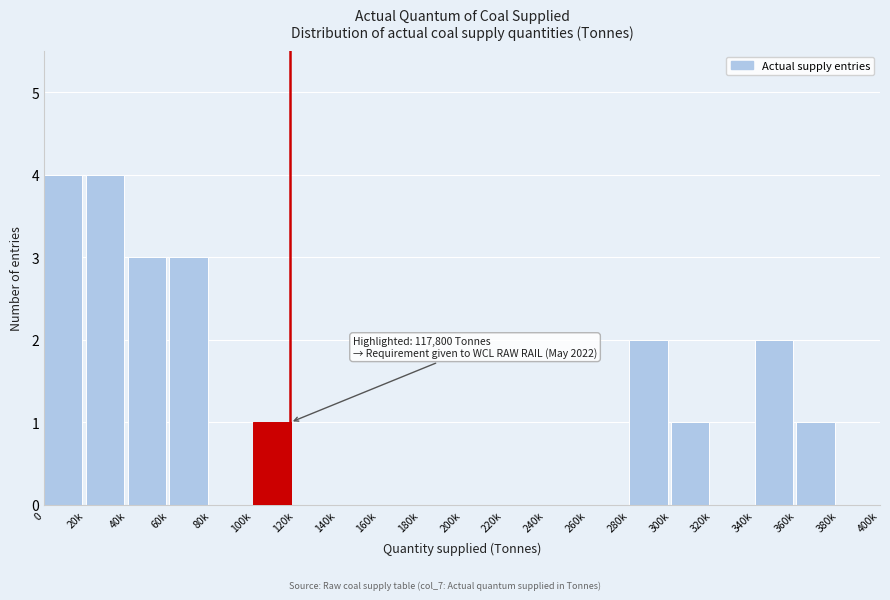

Reading right to left, transcribe all the data shown in this chart.

380k=0	360k=1	340k=2	320k=0	300k=1	280k=2	260k=0	240k=0	220k=0	200k=0	180k=0	160k=0	140k=0	120k=0	100k=1	80k=0	60k=3	40k=3	20k=4	0=4